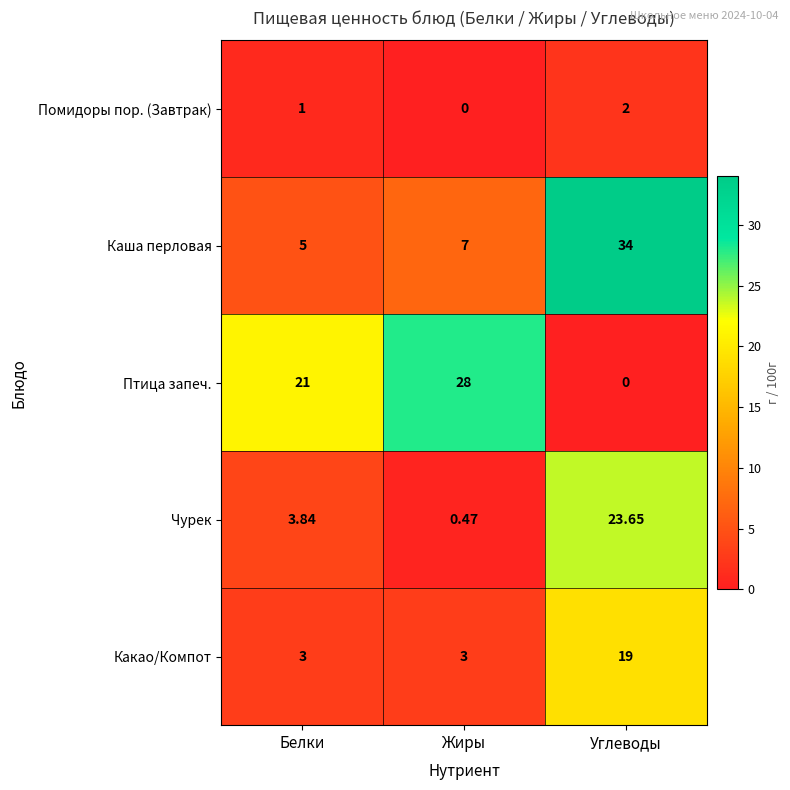

Which category has the highest value across all series?

Углеводы